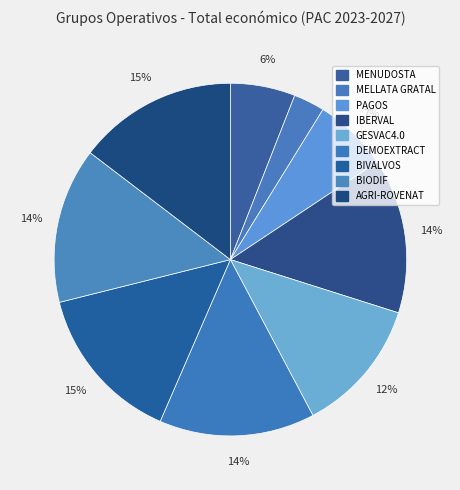

To the nearest percent, what is the difference between the largest and smallest slice percentages?

12%